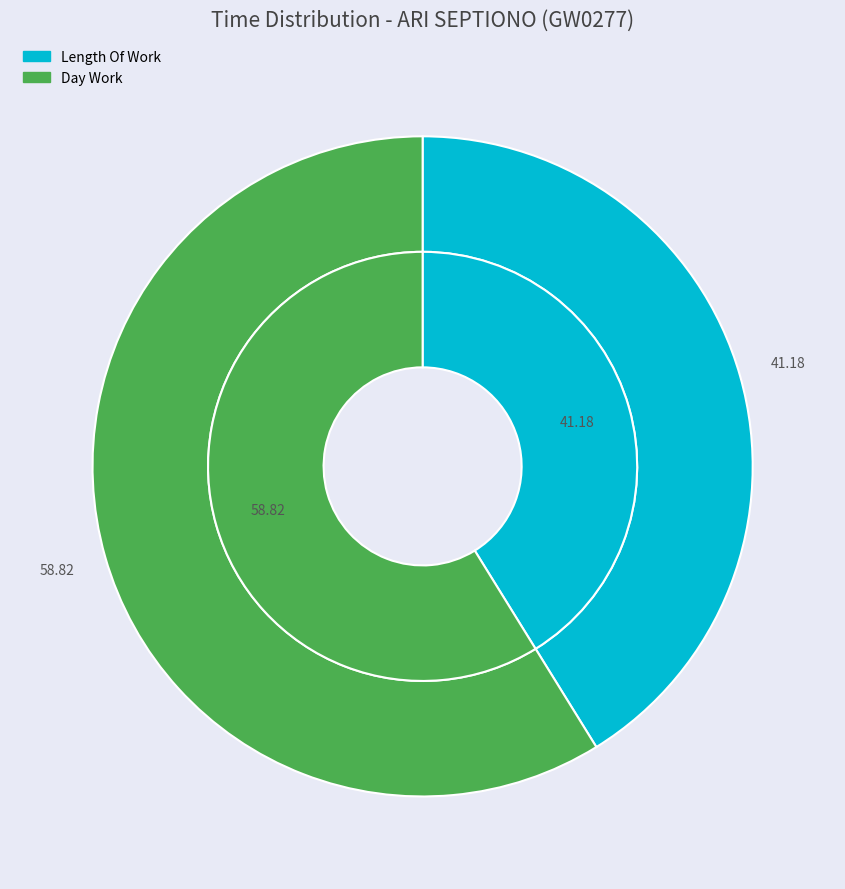

Does Day Work represent more than half of the total?

Yes